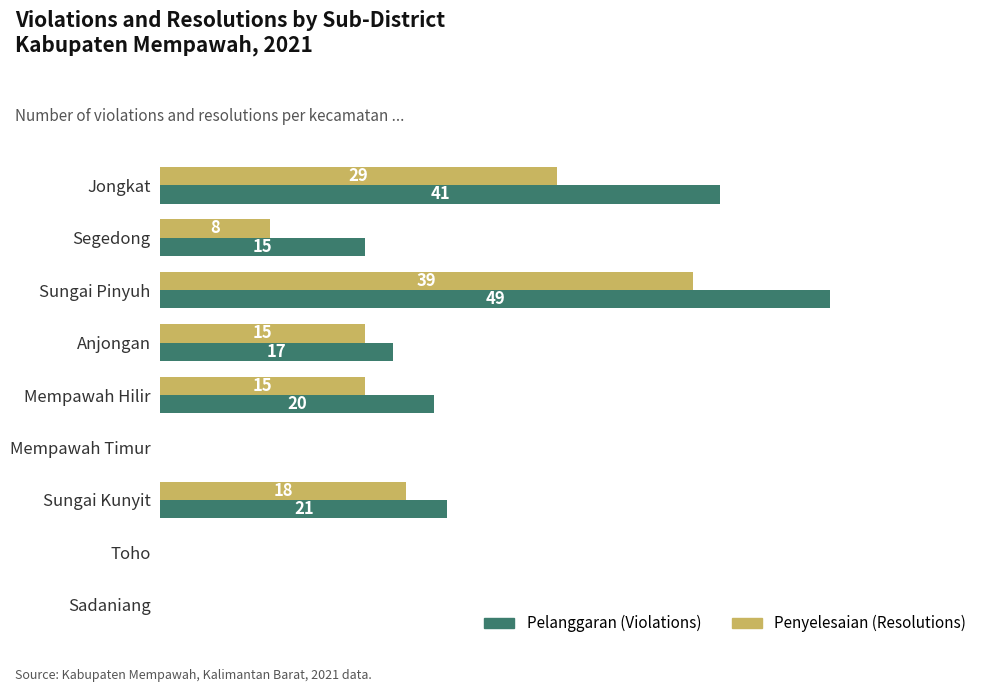

At which category is the sum across all series the highest?

Sungai Pinyuh